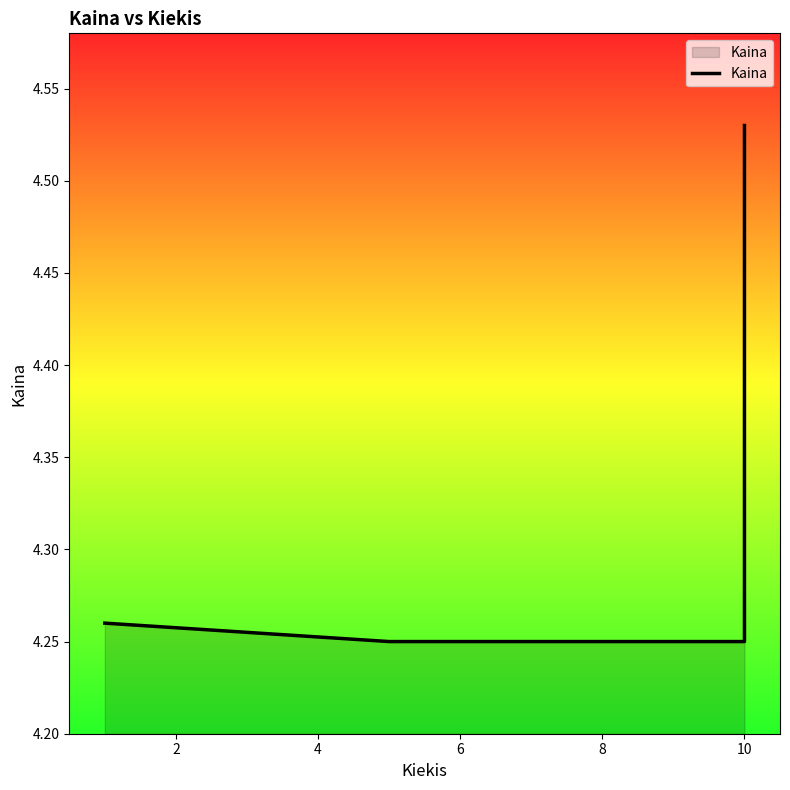

How many data points does each series have?

4